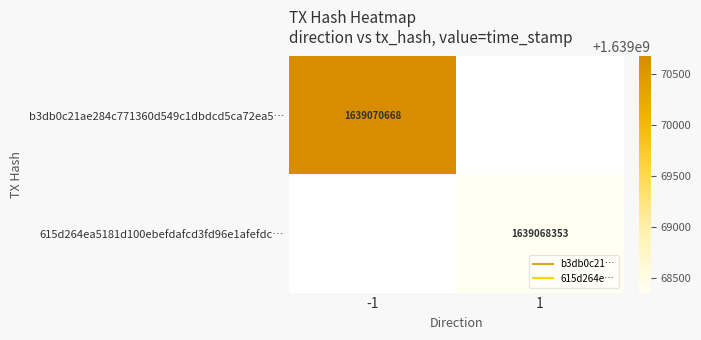

What is the maximum value for b3db0c21ae284c771360d549c1dbdcd5ca72ea5…?

1639070668.0